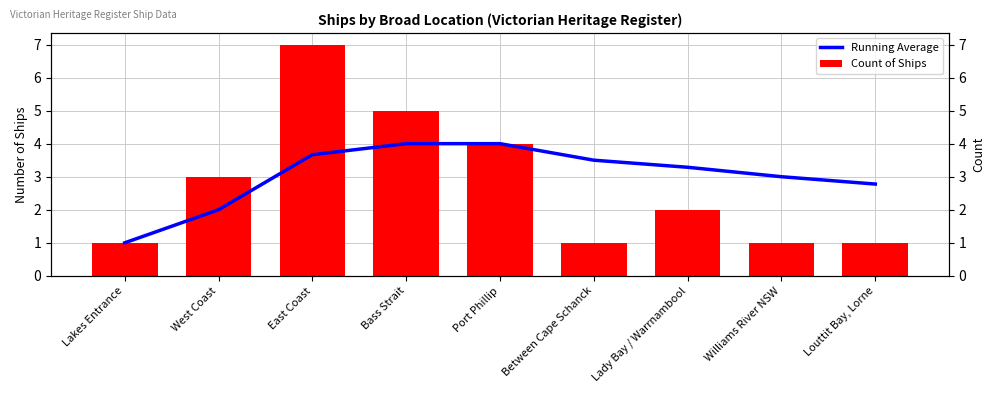

What position from the right is West Coast?

8